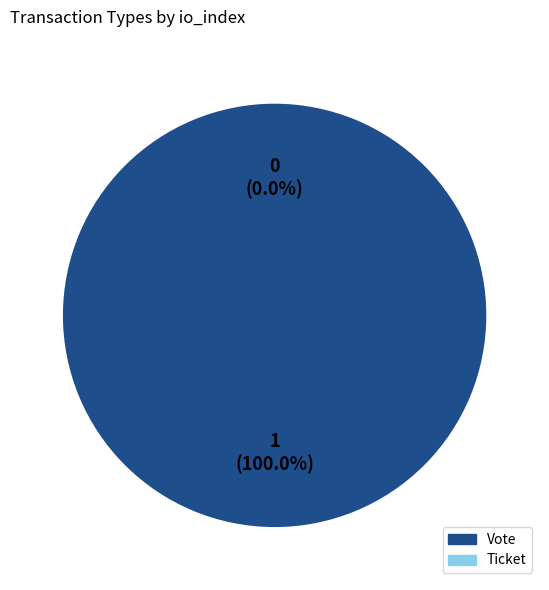

Is it true that Vote is 86% of the pie?

False